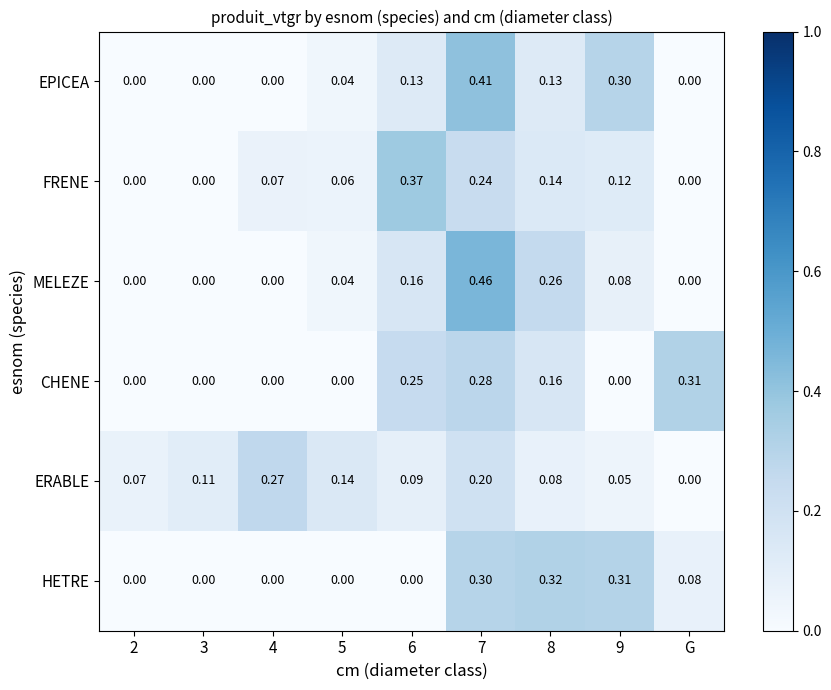

Rank the series at 7 from highest to lowest value.

MELEZE, EPICEA, HETRE, CHENE, FRENE, ERABLE